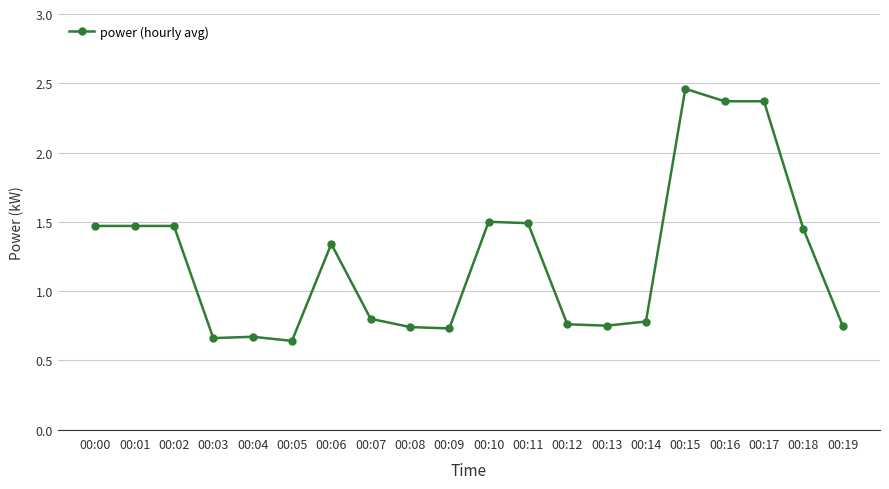

At which label does the data first exceed 1?

00:00